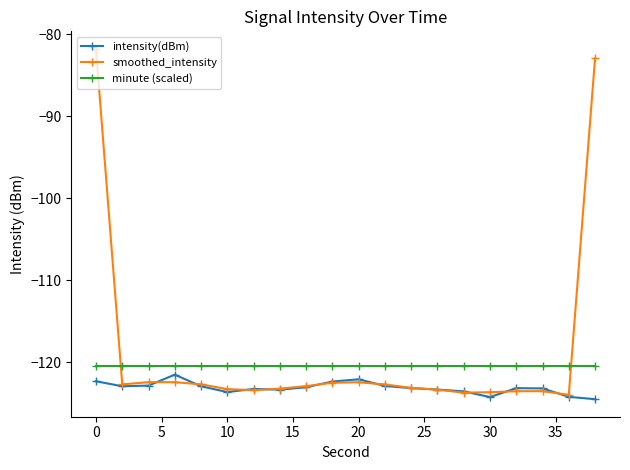

True or false: minute (scaled) and intensity(dBm) intersect in this chart.

False